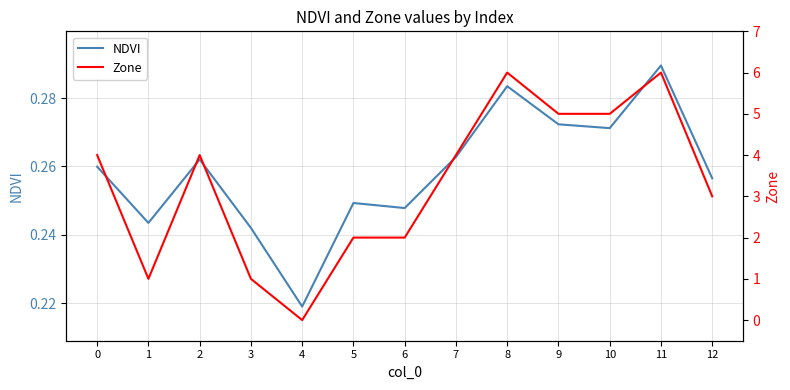

Reading left to right, what are all the values shown in this chart?

NDVI: 0=0.3	1=0.2	2=0.3	3=0.2	4=0.2	5=0.2	6=0.2	7=0.3	8=0.3	9=0.3	10=0.3	11=0.3	12=0.3
Zone: 0=4.0	1=1.0	2=4.0	3=1.0	4=0.0	5=2.0	6=2.0	7=4.0	8=6.0	9=5.0	10=5.0	11=6.0	12=3.0